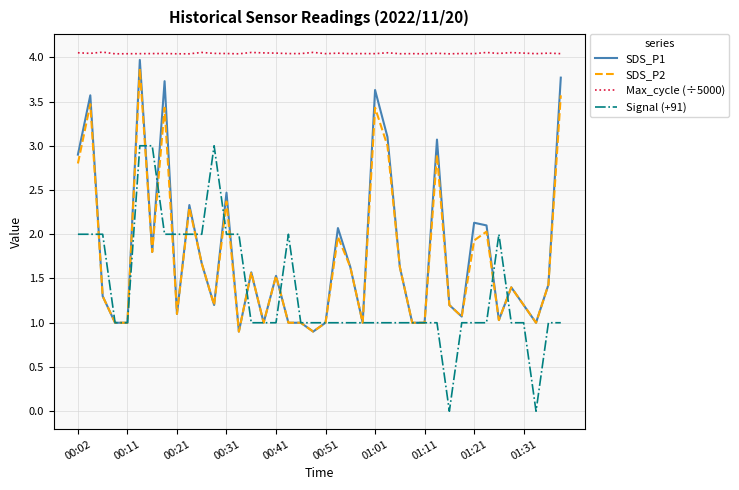

What is the lowest value of the SDS_P1 series?

0.9